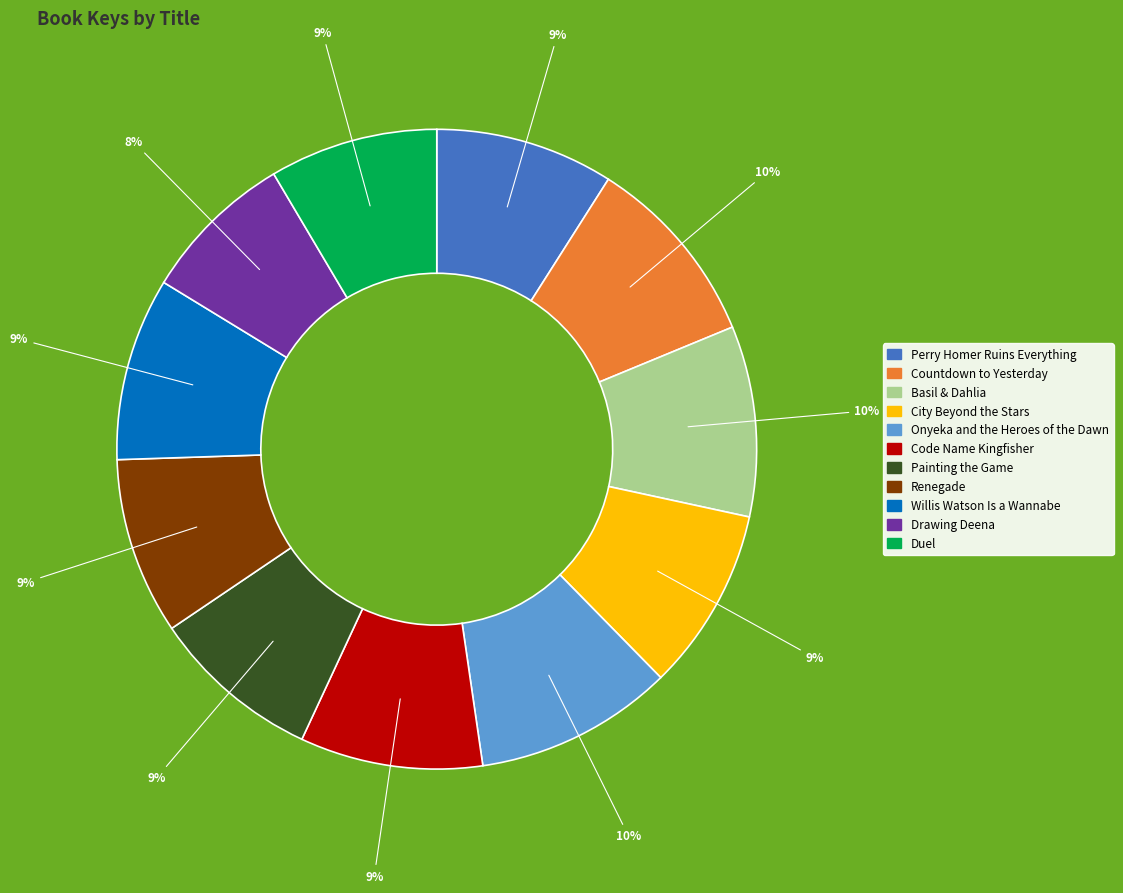

True or false: Code Name Kingfisher accounts for 19% of the total.

False